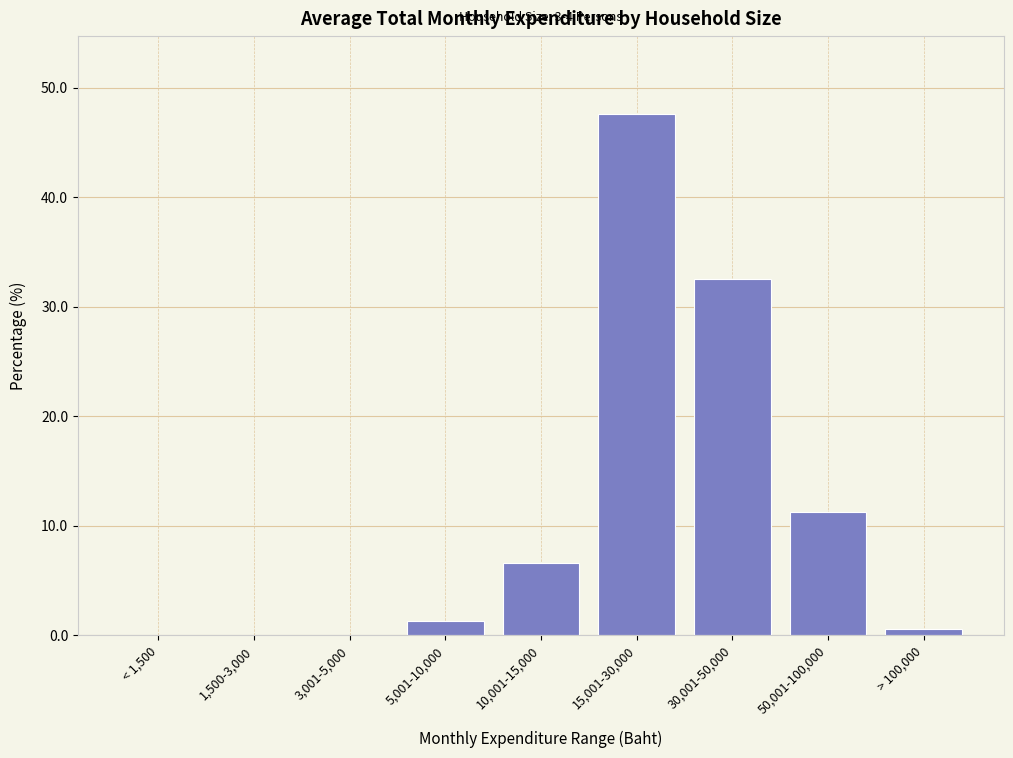

Reading left to right, what are all the values shown in this chart?

< 1,500=0.0	1,500-3,000=0.0	3,001-5,000=0.0	5,001-10,000=1.3	10,001-15,000=6.7	15,001-30,000=47.6	30,001-50,000=32.5	50,001-100,000=11.3	> 100,000=0.6